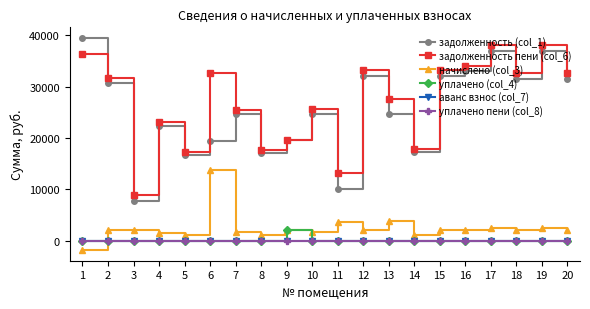

Does the chart have visible grid lines?

No